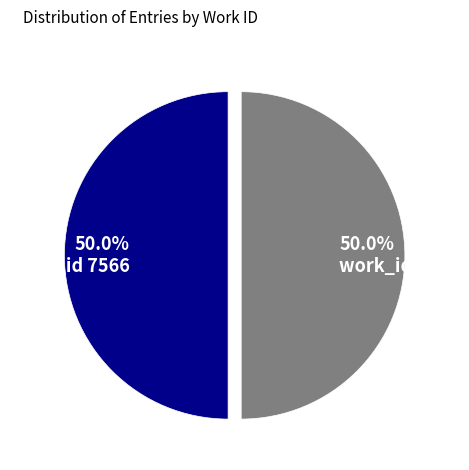

What is the ratio of the value at work_id 7566 to the value at work_id 7570?

1.0